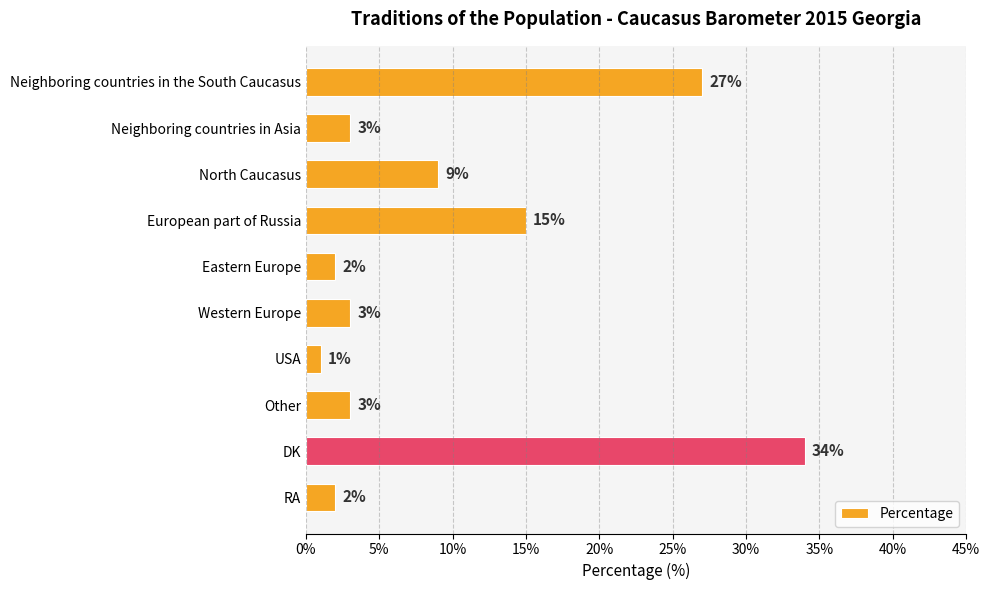

What is the difference between the second highest and second lowest values?

25